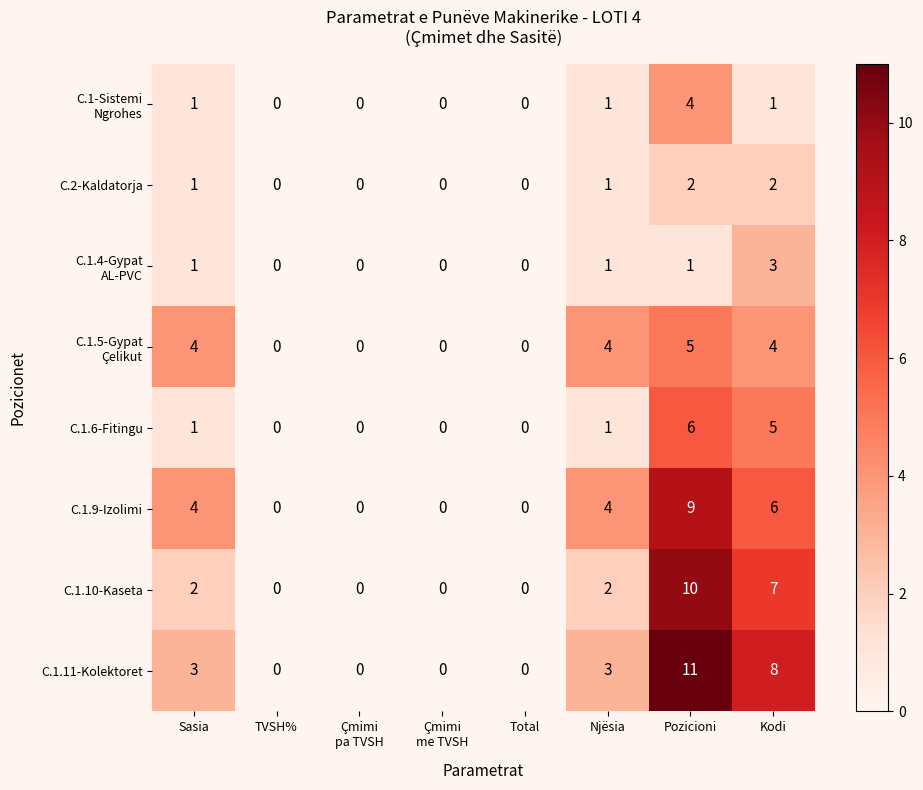

True or false: C.2-Kaldatorja has a value of 0 at Njësia.

False